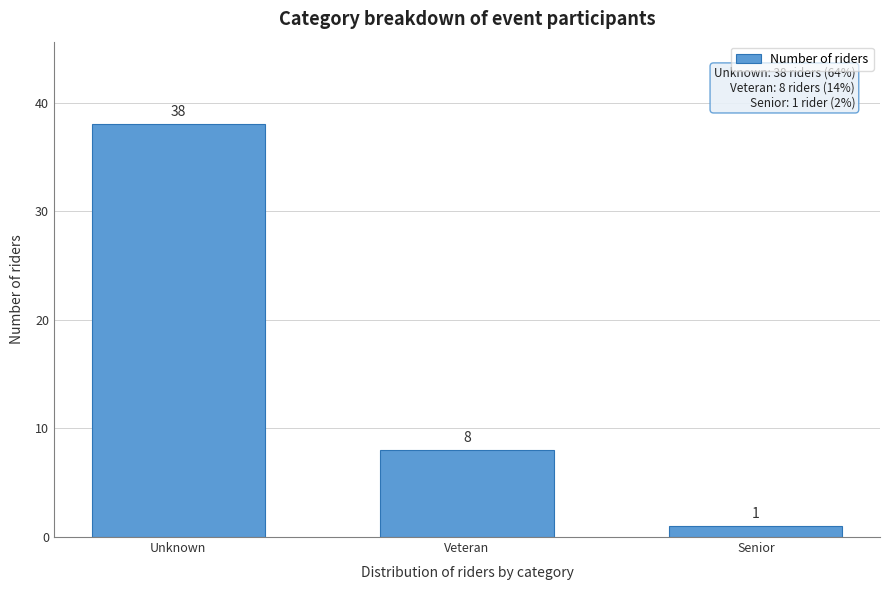

Reading right to left, extract all data points from this chart.

Senior=1	Veteran=8	Unknown=38